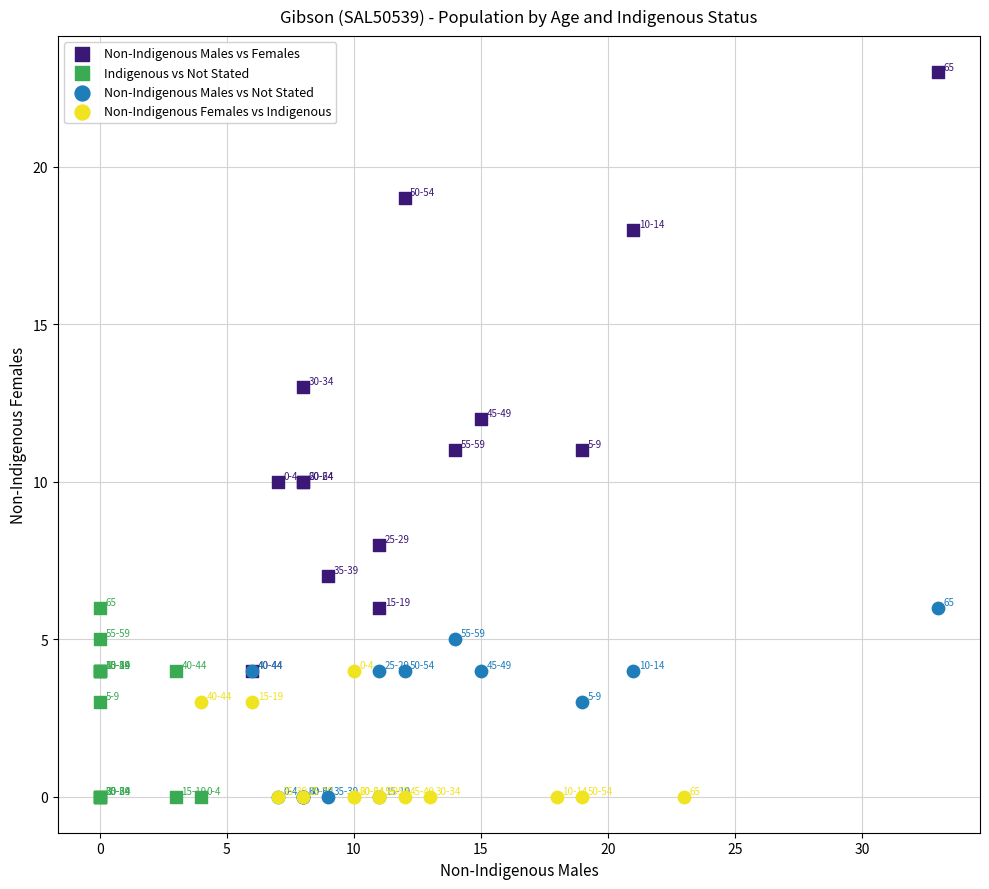

Which series has the widest spread of Y values?

Non-Indigenous Males vs Females